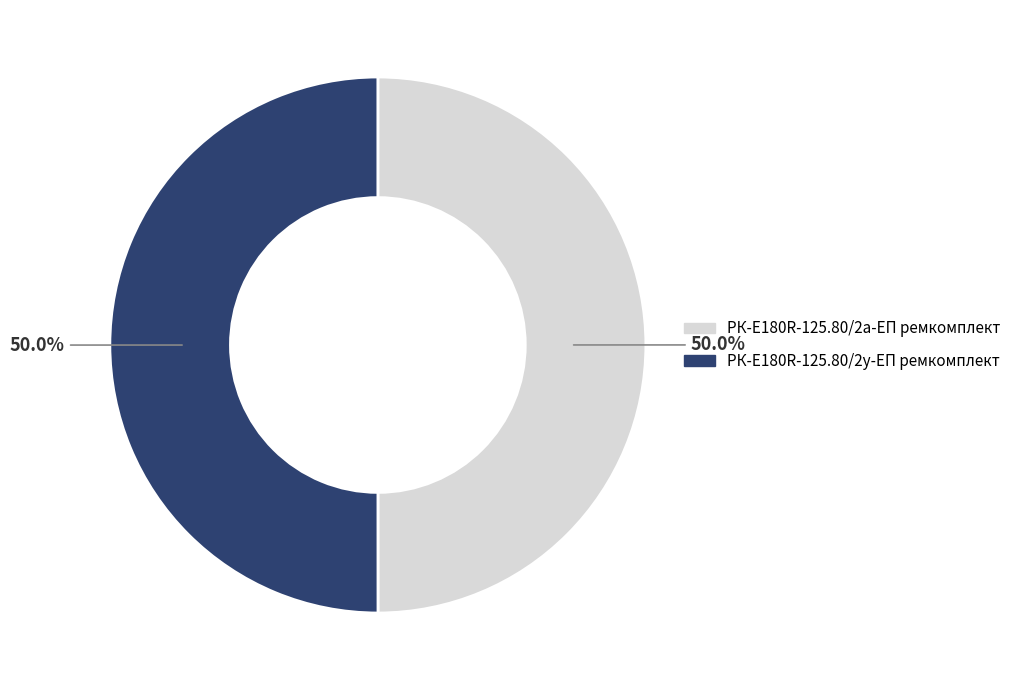

Combined, what portion of the pie is РК-E180R-125.80/2у-ЕП ремкомплект and РК-E180R-125.80/2а-ЕП ремкомплект?

100.0%